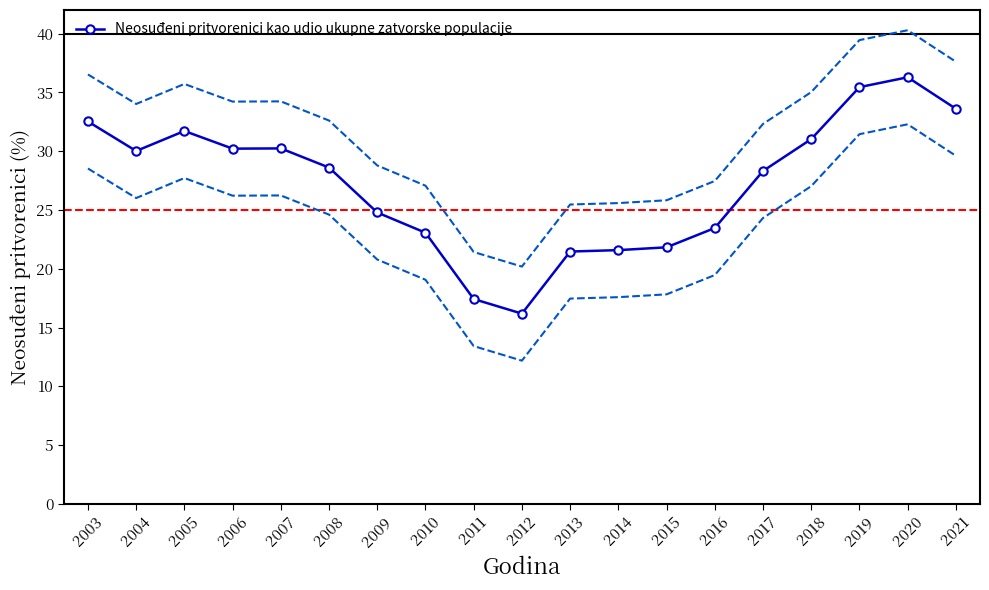

How many data points does each series have?

19